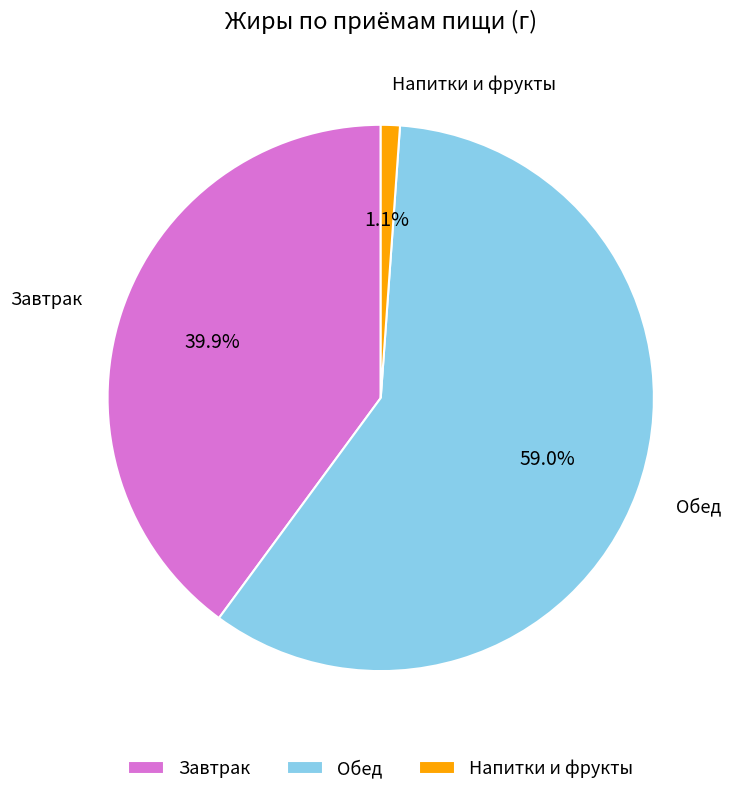

How many segments does this pie chart have?

3